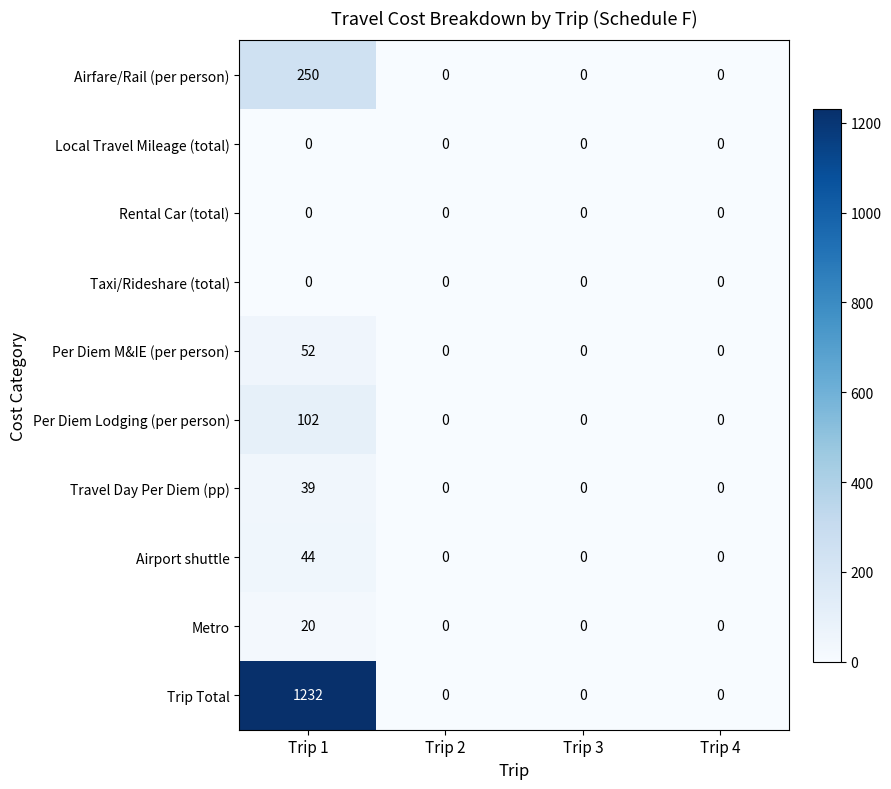

What is the approximate value of Airfare/Rail (per person) at Trip 1?

250